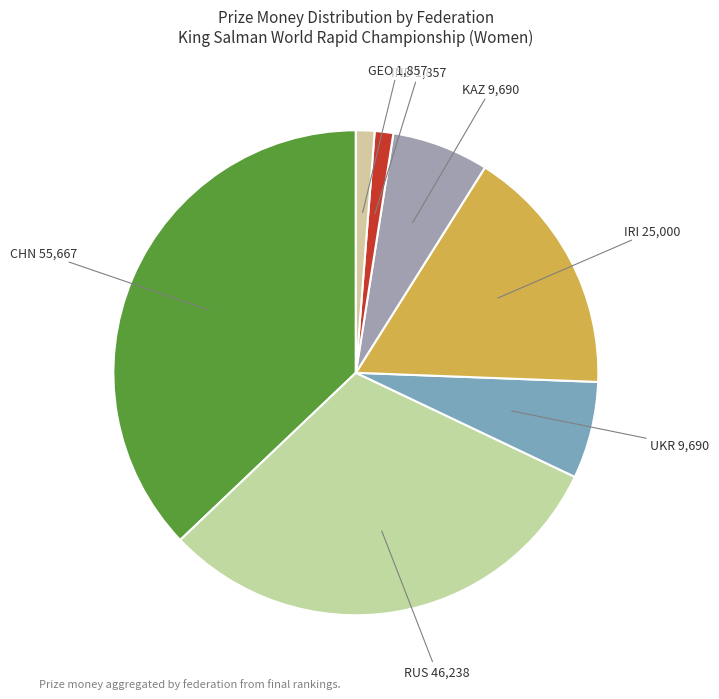

Does IND account for over 50% of the chart?

No